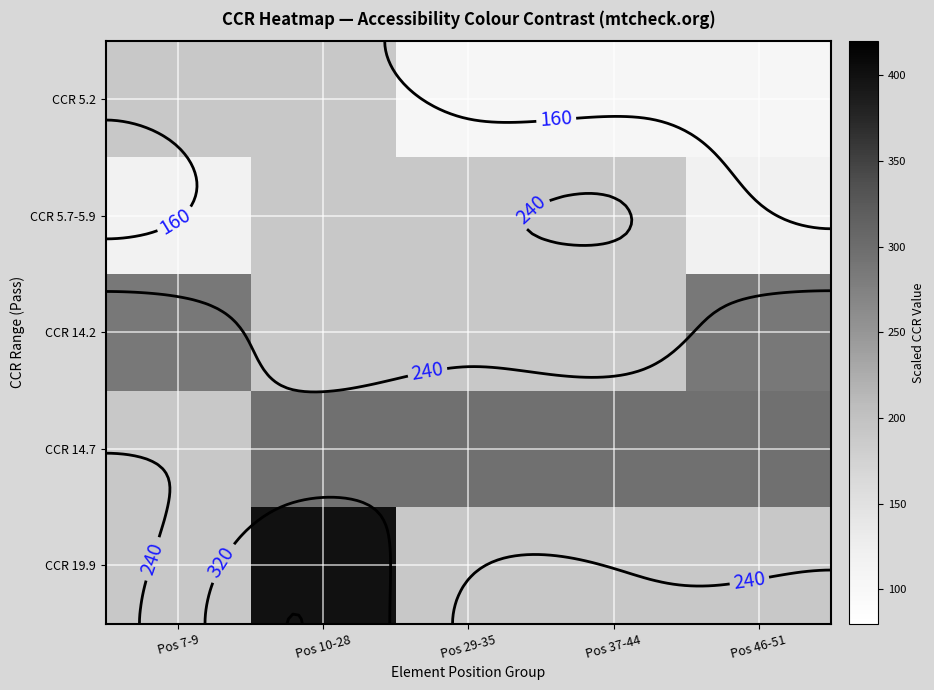

What is the sum of the CCR 14.7 values at Pos 37-44 and Pos 10-28?

591.0